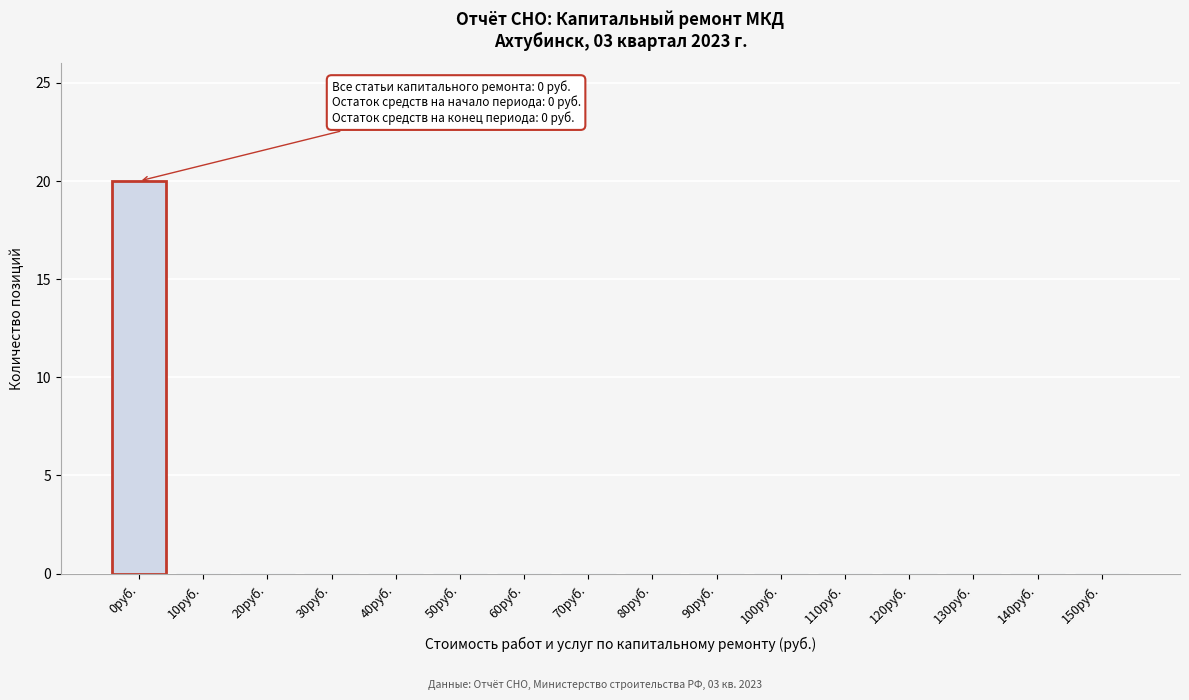

Reading left to right, transcribe all the data shown in this chart.

0руб.=20	10руб.=0	20руб.=0	30руб.=0	40руб.=0	50руб.=0	60руб.=0	70руб.=0	80руб.=0	90руб.=0	100руб.=0	110руб.=0	120руб.=0	130руб.=0	140руб.=0	150руб.=0